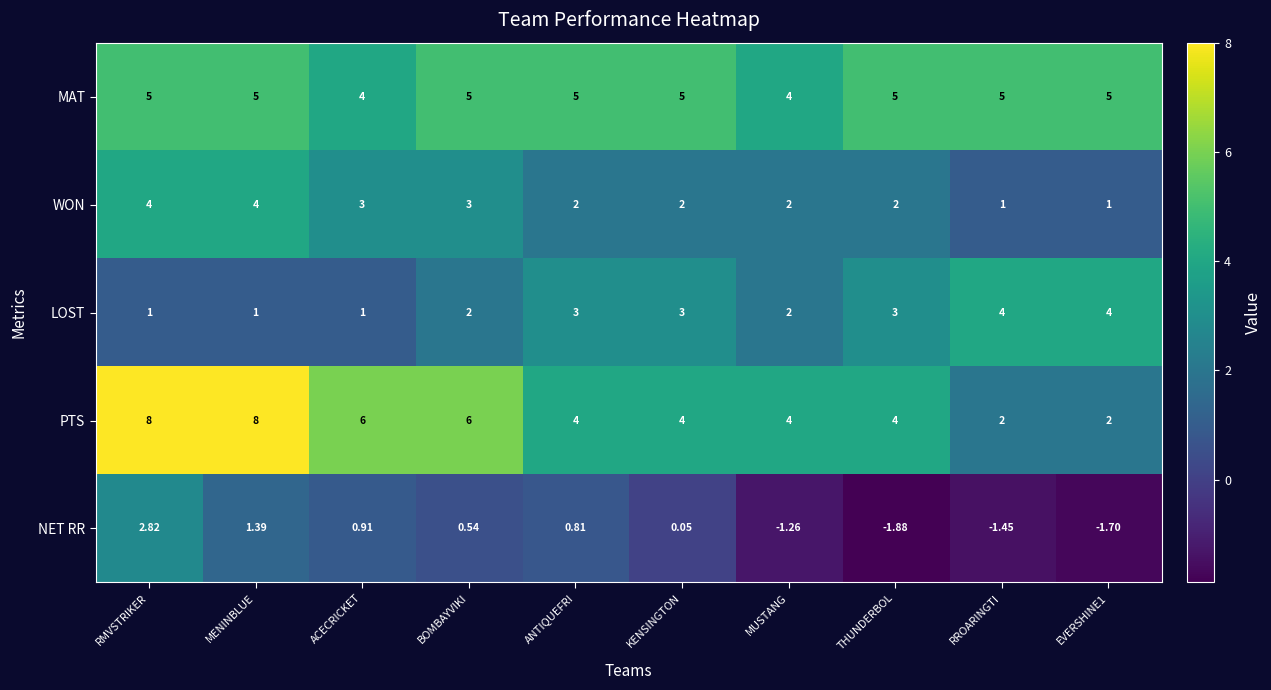

At which label does WON first exceed 2?

RMVSTRIKER